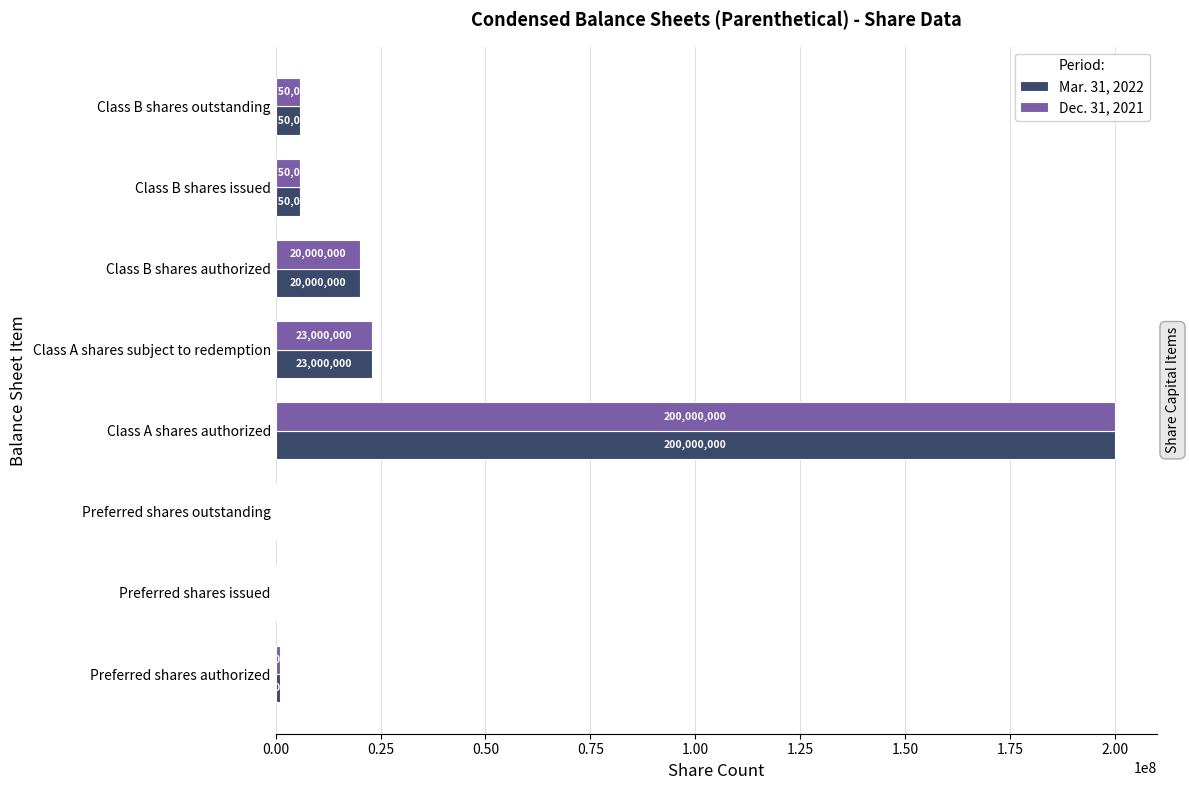

How many distinct data groups are displayed?

2